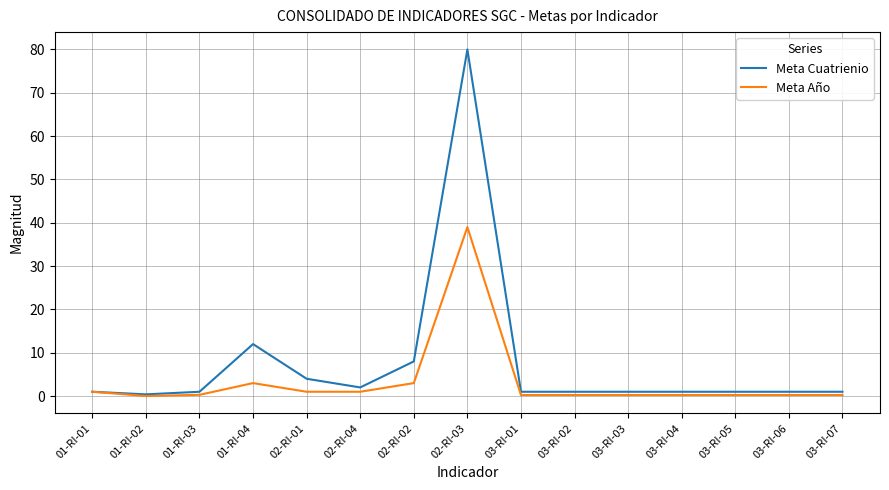

At how many categories does at least one series exceed 48?

1